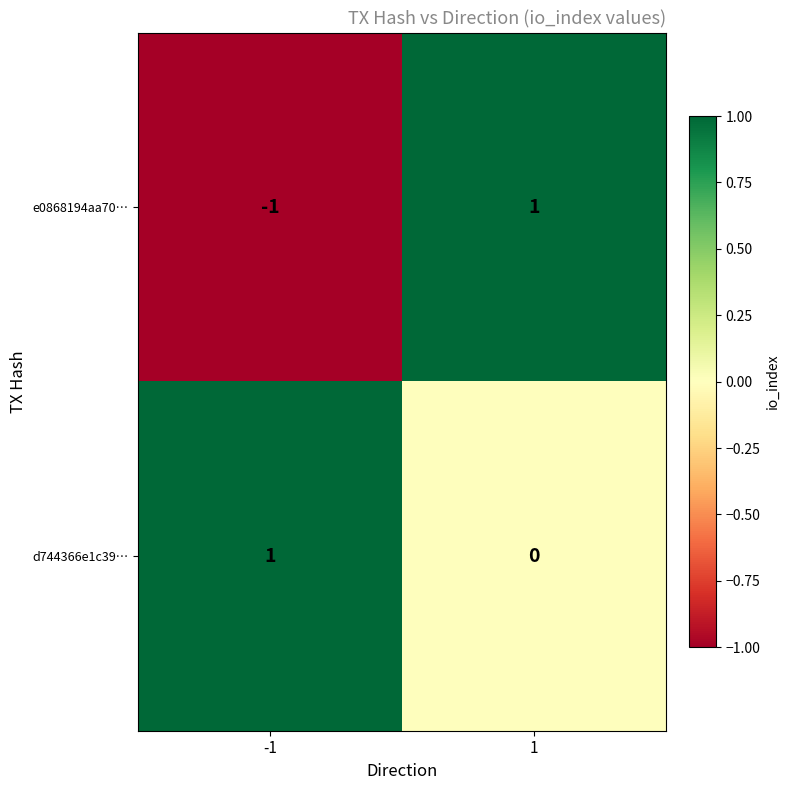

List the series in order of their overall mean, lowest first.

e0868194aa70…, d744366e1c39…